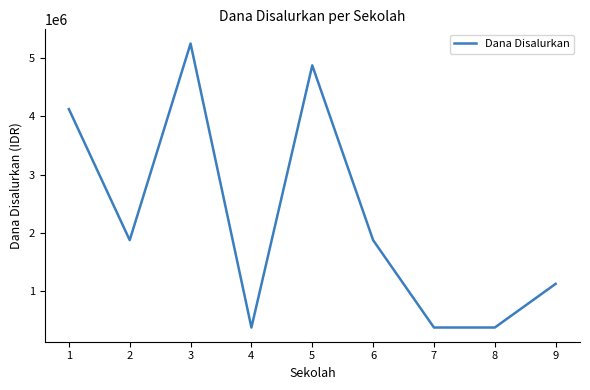

Is it true that the value at 7 is 375000?

True